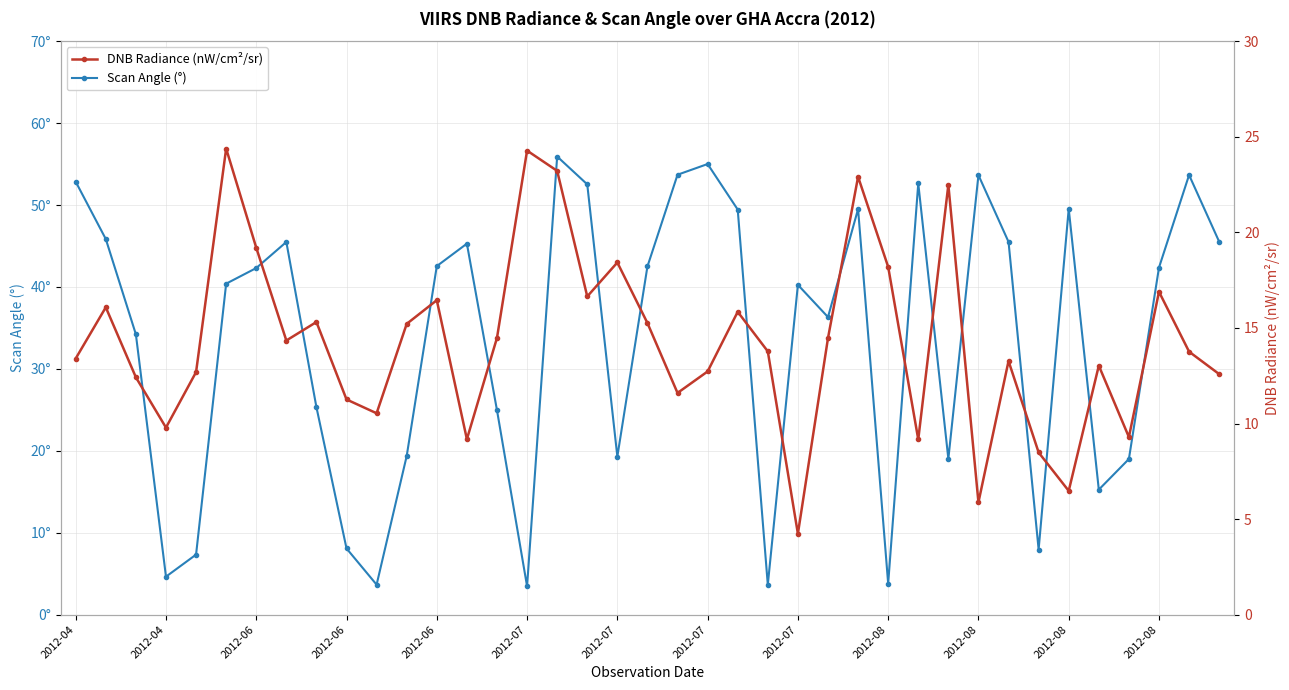

What is the sum of all Scan Angle (°) values?

1311.8